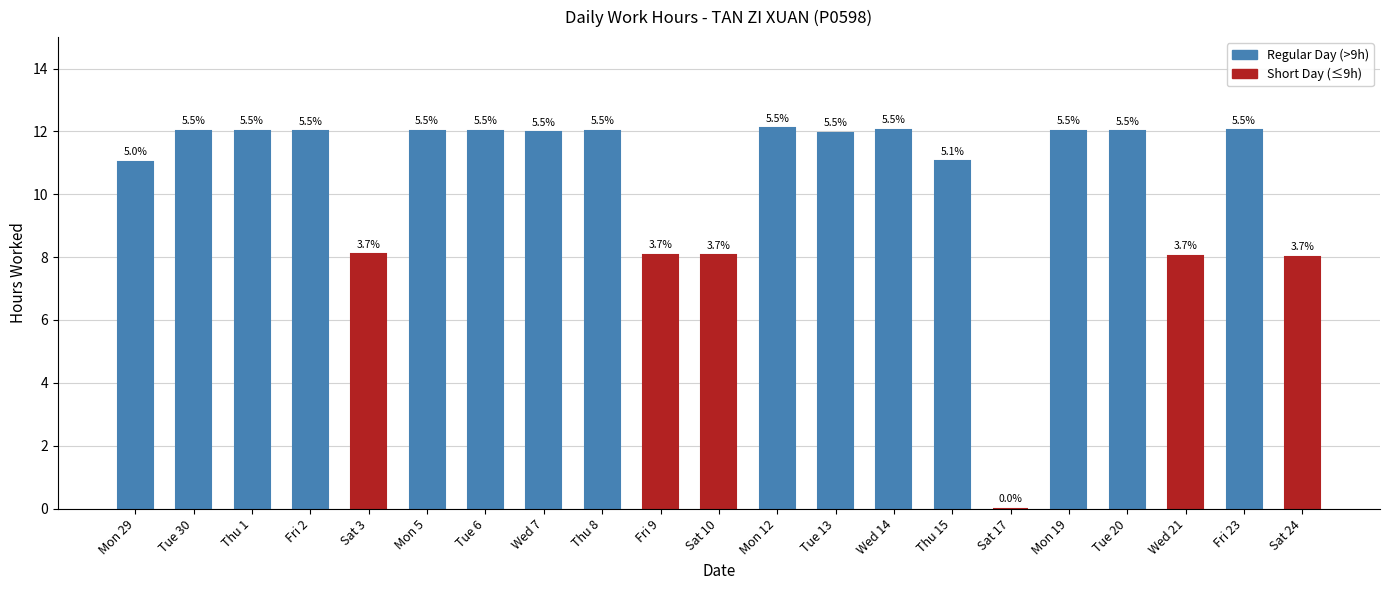

Reading right to left, transcribe all the data shown in this chart.

Sat 24=8.0	Fri 23=12.0	Wed 21=8.0	Tue 20=12.0	Mon 19=12.0	Sat 17=0.0	Thu 15=11.1	Wed 14=12.1	Tue 13=12.0	Mon 12=12.1	Sat 10=8.1	Fri 9=8.1	Thu 8=12.0	Wed 7=12.0	Tue 6=12.0	Mon 5=12.0	Sat 3=8.1	Fri 2=12.0	Thu 1=12.0	Tue 30=12.0	Mon 29=11.0